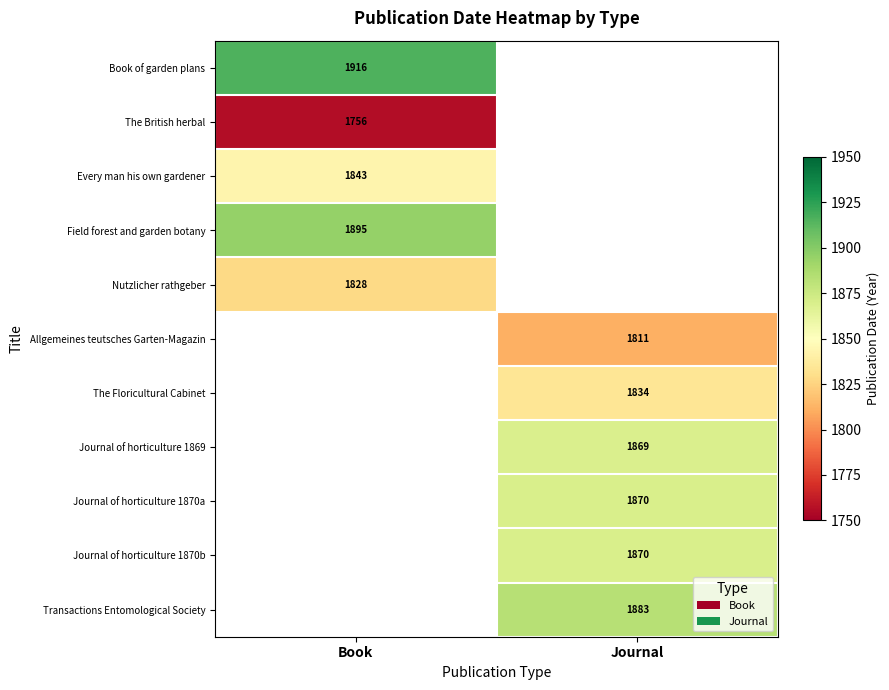

Which has a higher value, Journal or Book?

Book